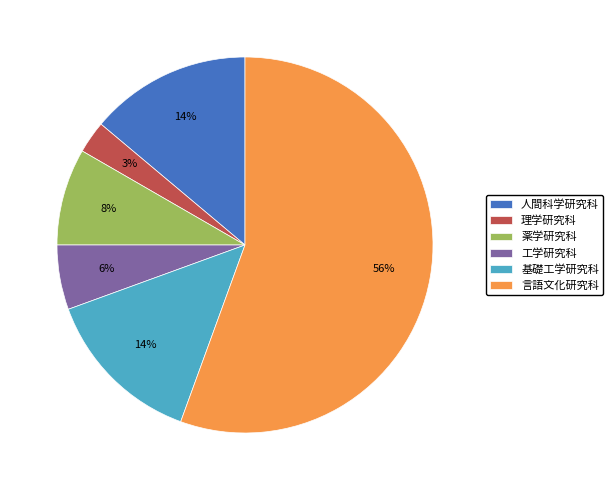

To the nearest percent, what is the difference between the 人間科学研究科 and 言語文化研究科 slice percentages?

42%